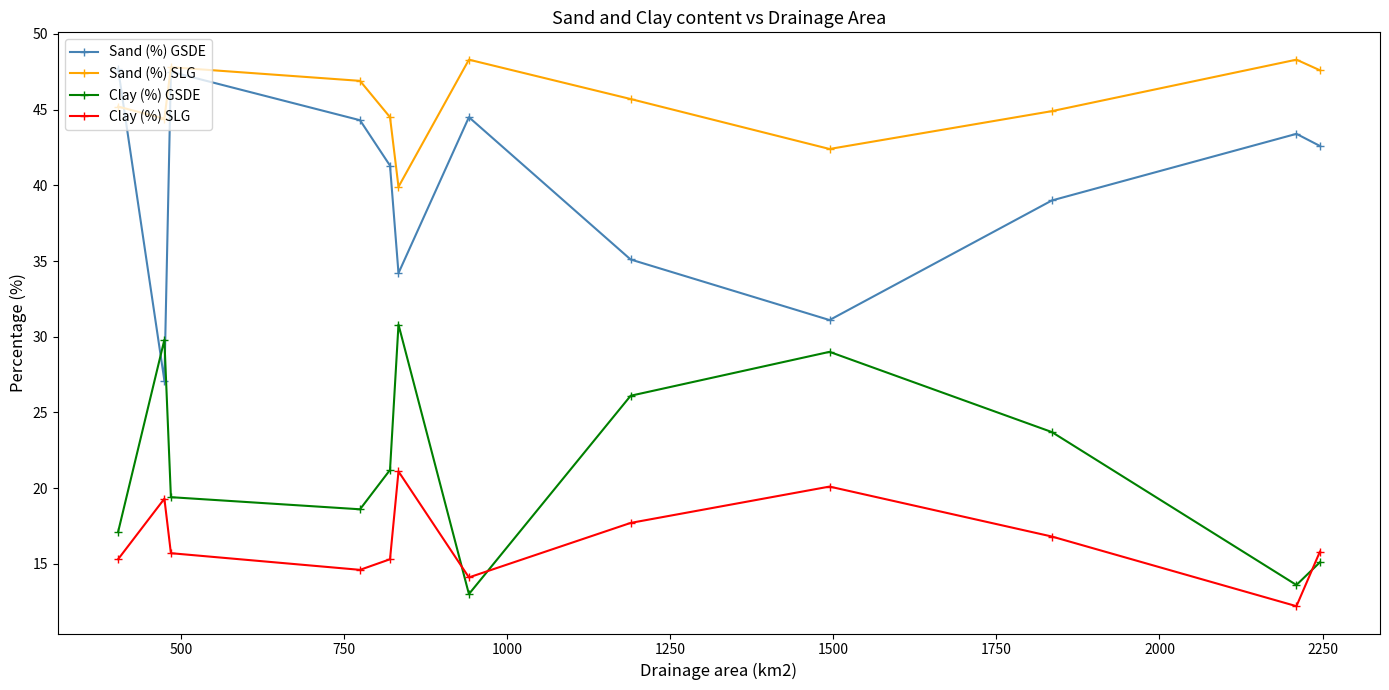

What is the difference between the second highest and minimum values in the Sand (%) SLG series?

8.4